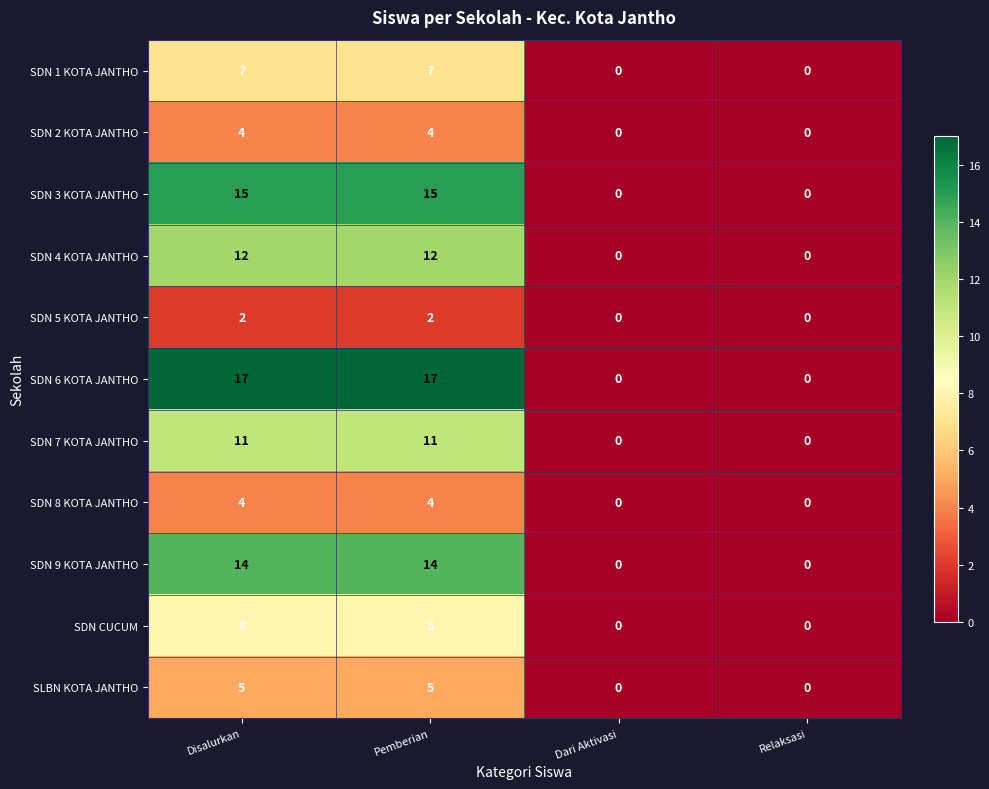

What is the greatest value displayed?

17